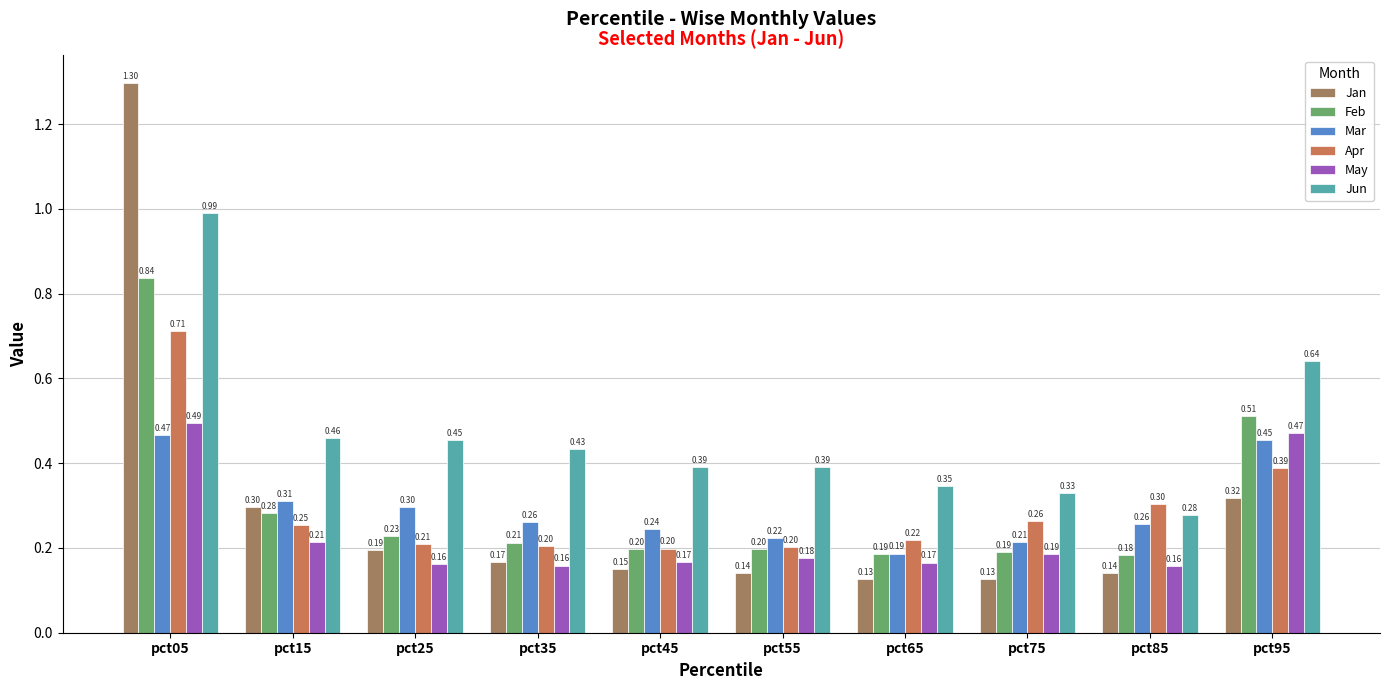

What is the sum of all Feb values?

3.0